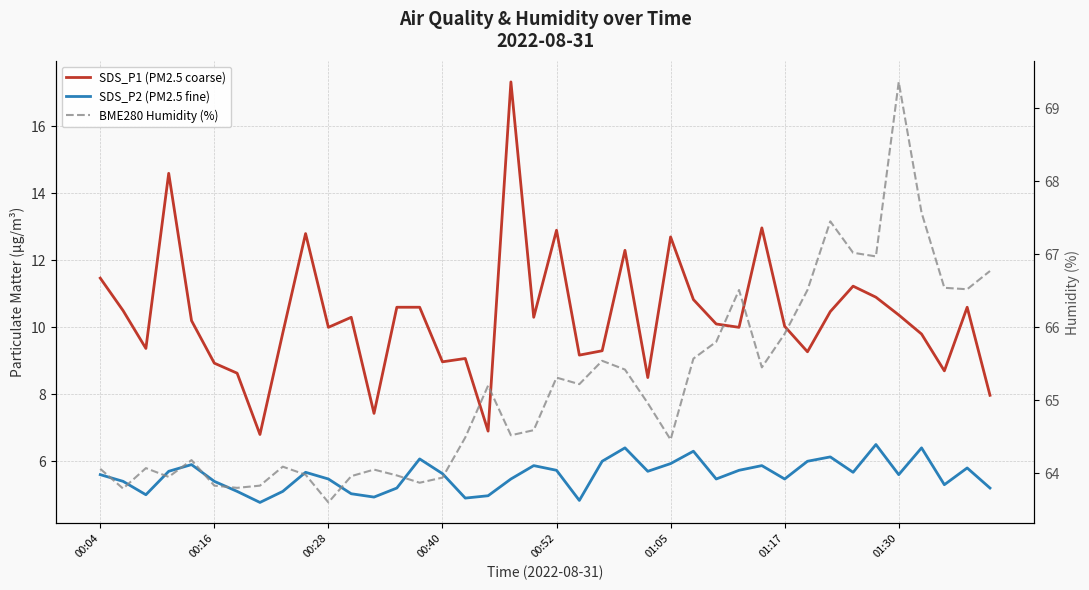

True or false: SDS_P1 (PM2.5 coarse) and SDS_P2 (PM2.5 fine) cross at least once.

False